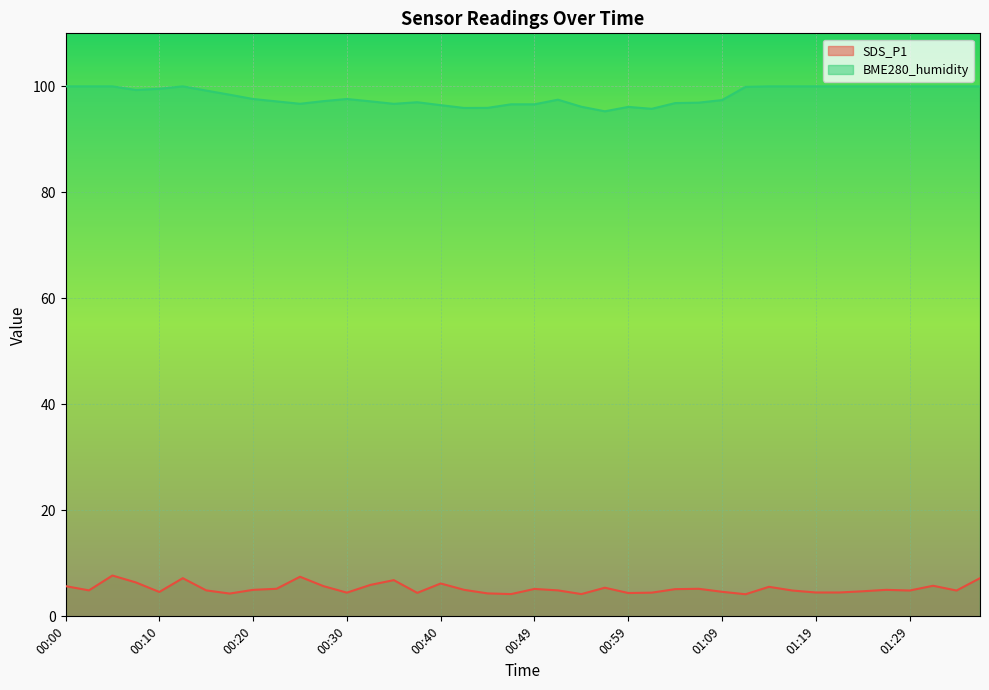

Is the value of BME280_humidity at 01:19 greater than the value of SDS_P1 at 01:07?

Yes